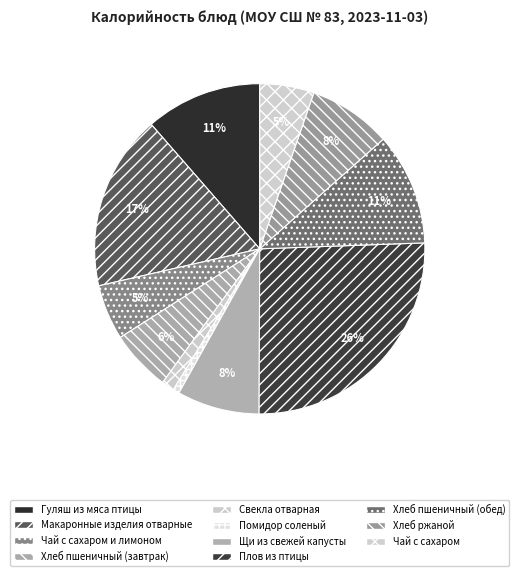

Which category has the smallest portion of the pie?

Помидор соленый